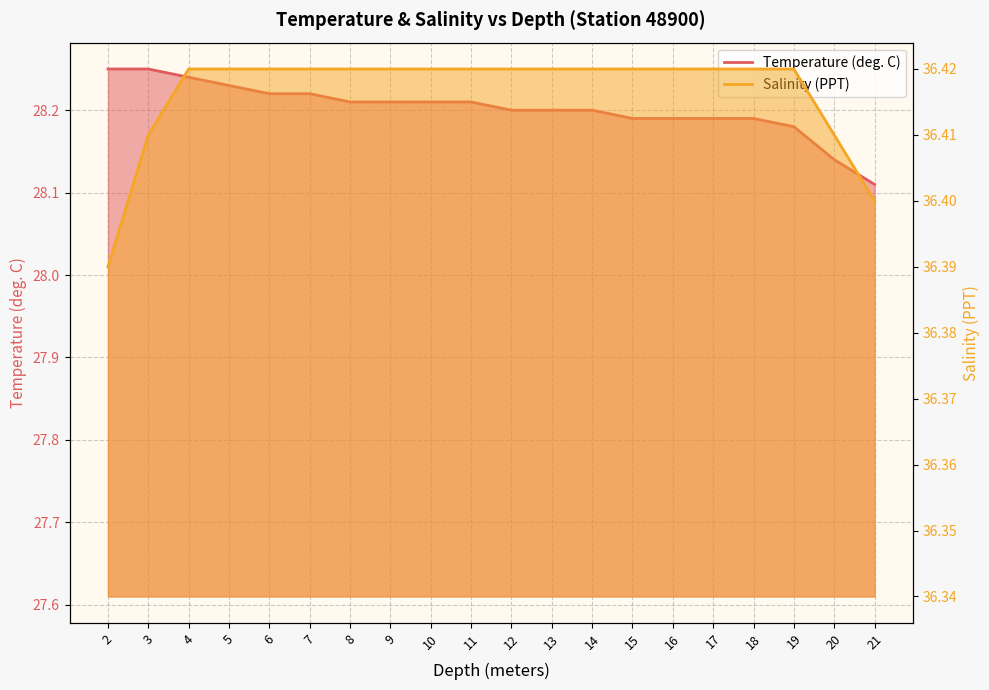

Read the Salinity (PPT) value at 18.

36.4